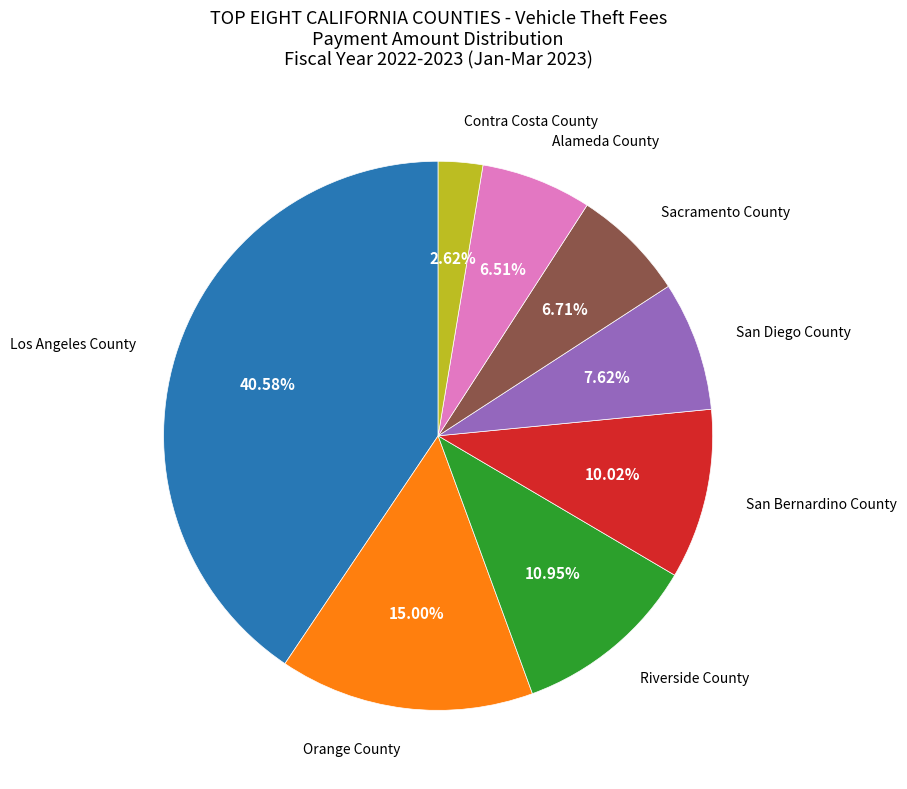

Is there any slice that represents more than half of the pie?

No